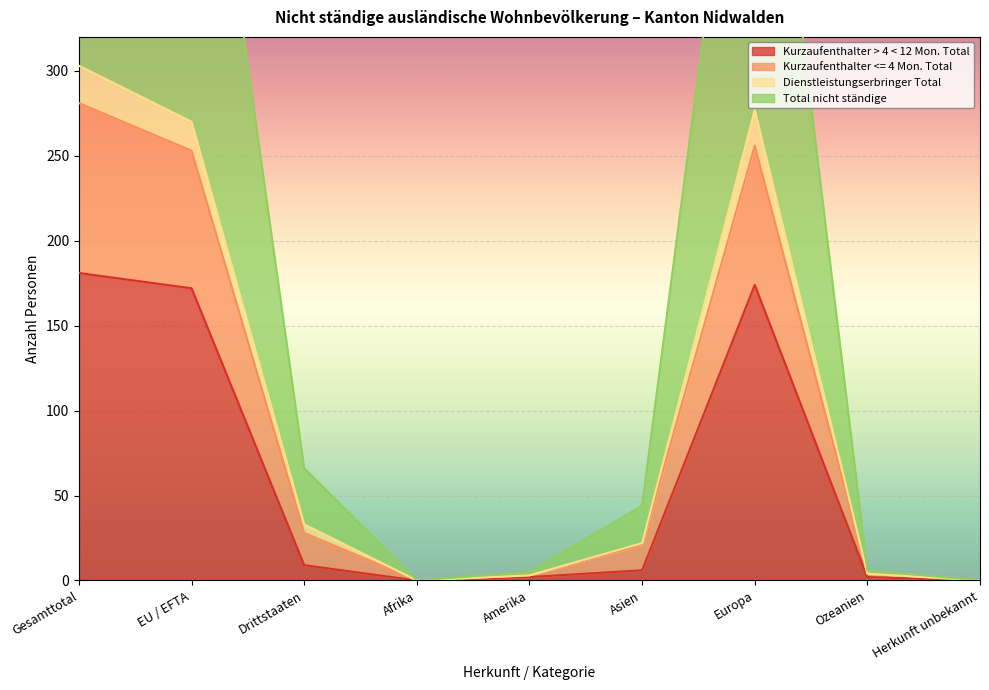

The Kurzaufenthalter <= 4 Mon. Total series shows 143 at Gesamttotal. True or false?

False